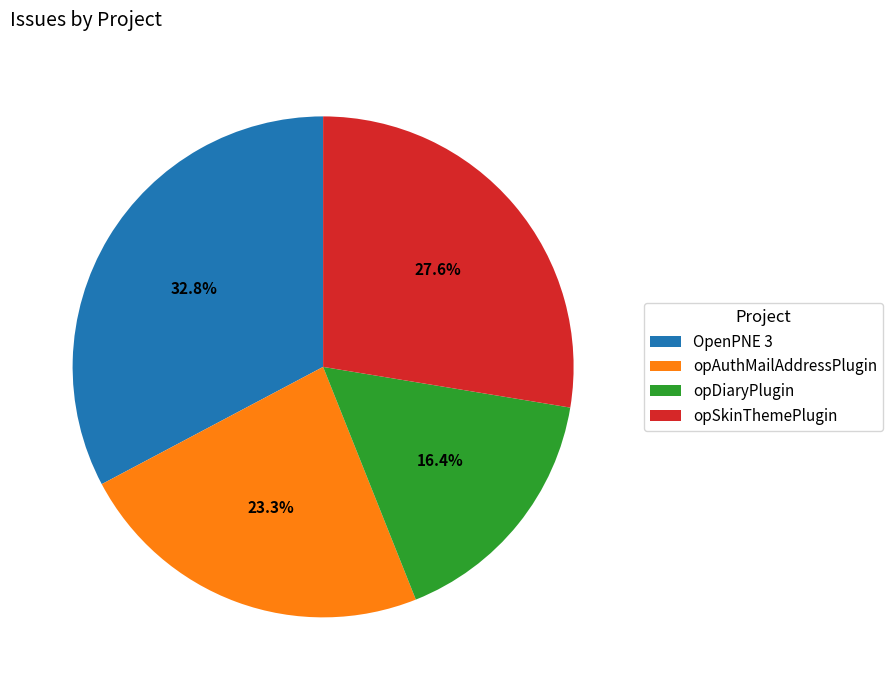

Is it true that opAuthMailAddressPlugin is 23% of the pie?

True